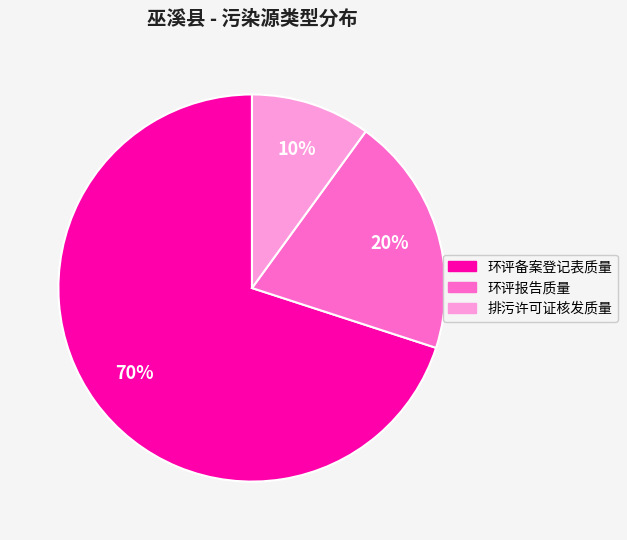

To the nearest percent, what is the average slice percentage?

33%